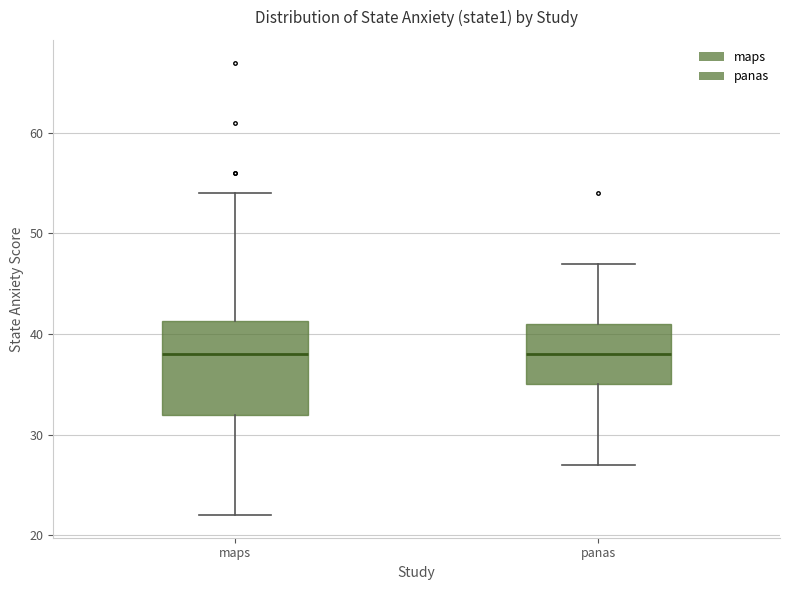

Which box is the tallest, from its lower edge to its upper edge?

maps